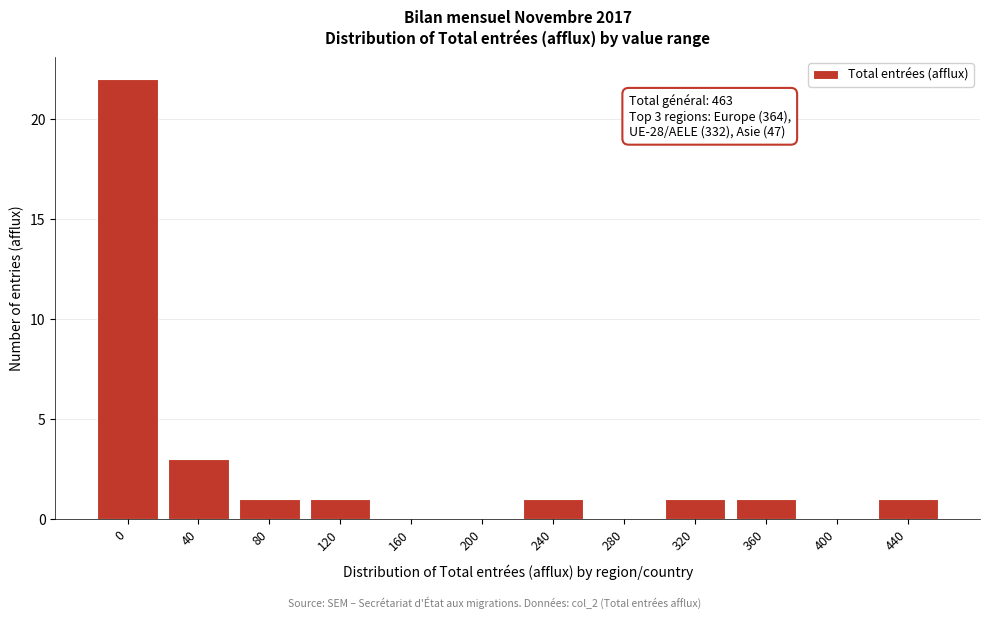

Reading left to right, transcribe all the data shown in this chart.

0=22	40=3	80=1	120=1	160=0	200=0	240=1	280=0	320=1	360=1	400=0	440=1